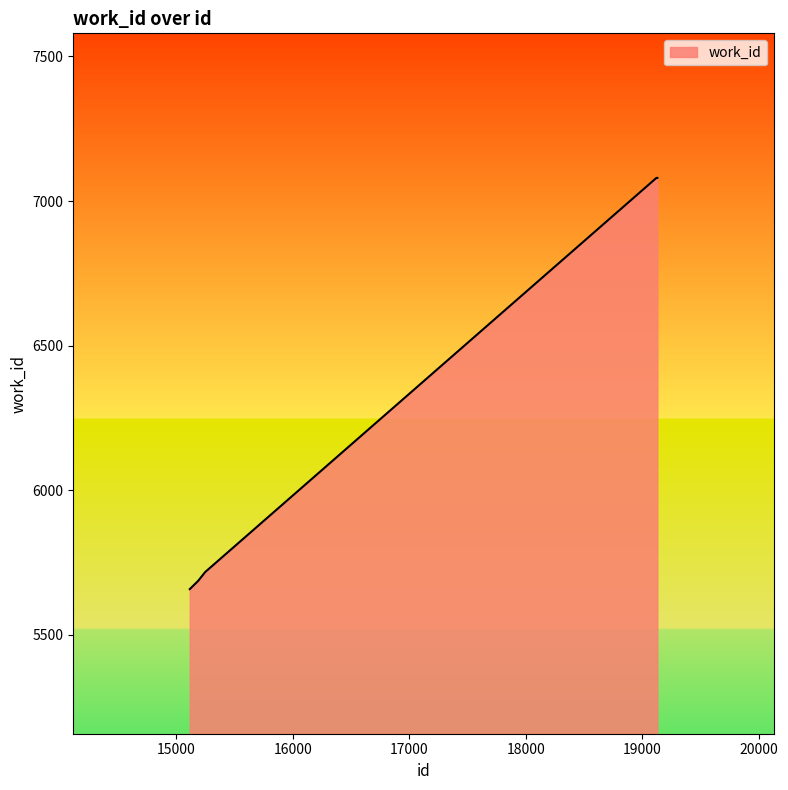

What is the difference between the maximum and minimum values?

1422